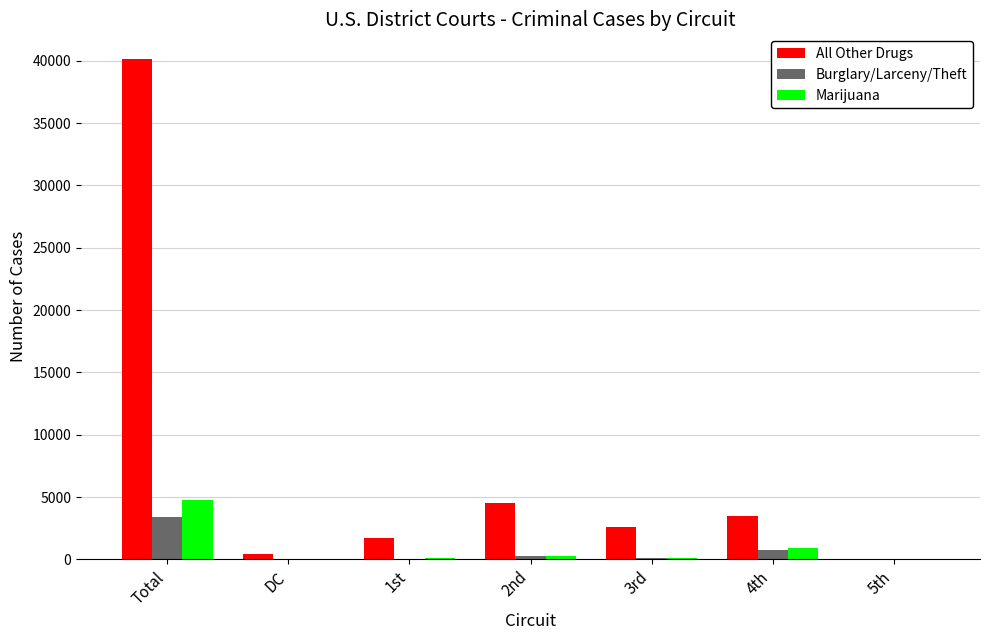

What is the maximum value shown in the chart?

40111